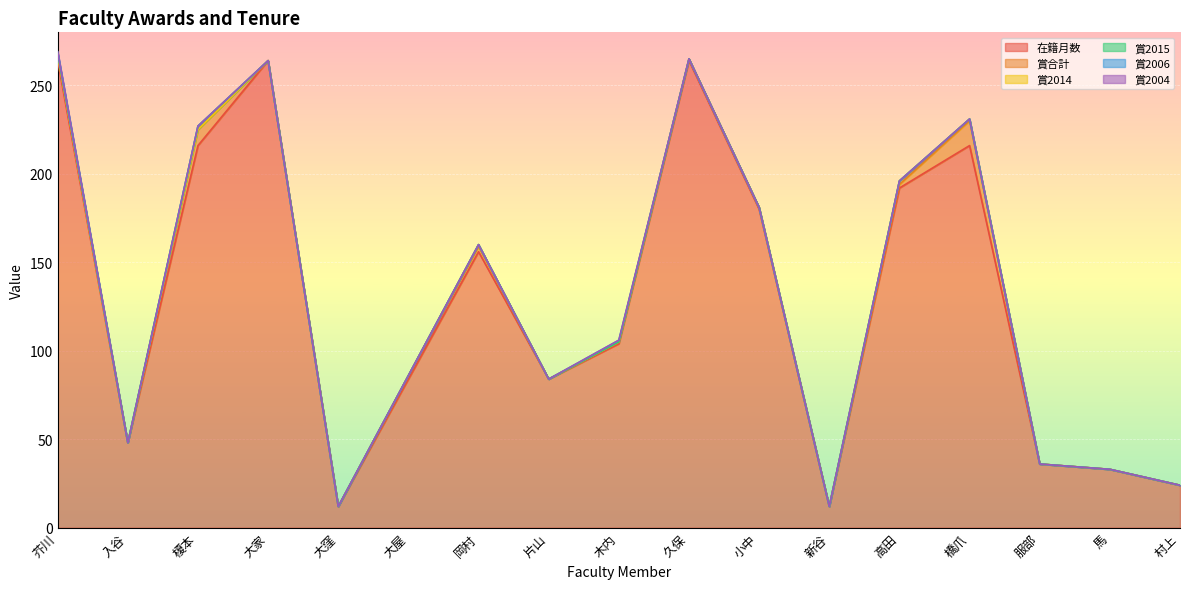

Is it true that 賞2014 equals -1 at 大窪?

False